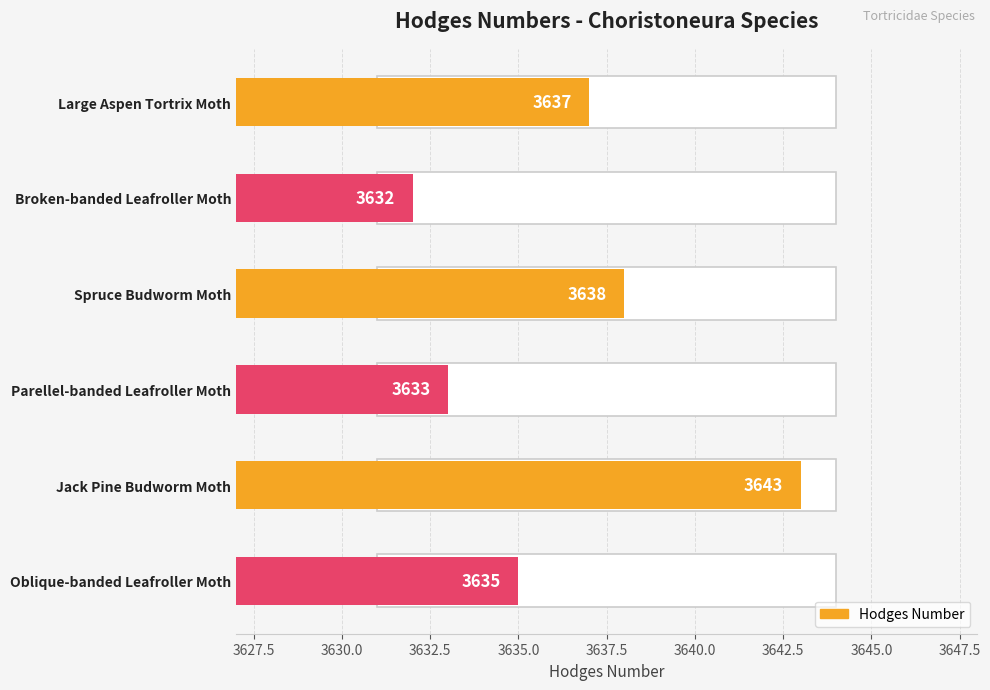

List the labels in order of value, largest first.

Jack Pine Budworm Moth, Spruce Budworm Moth, Large Aspen Tortrix Moth, Oblique-banded Leafroller Moth, Parellel-banded Leafroller Moth, Broken-banded Leafroller Moth